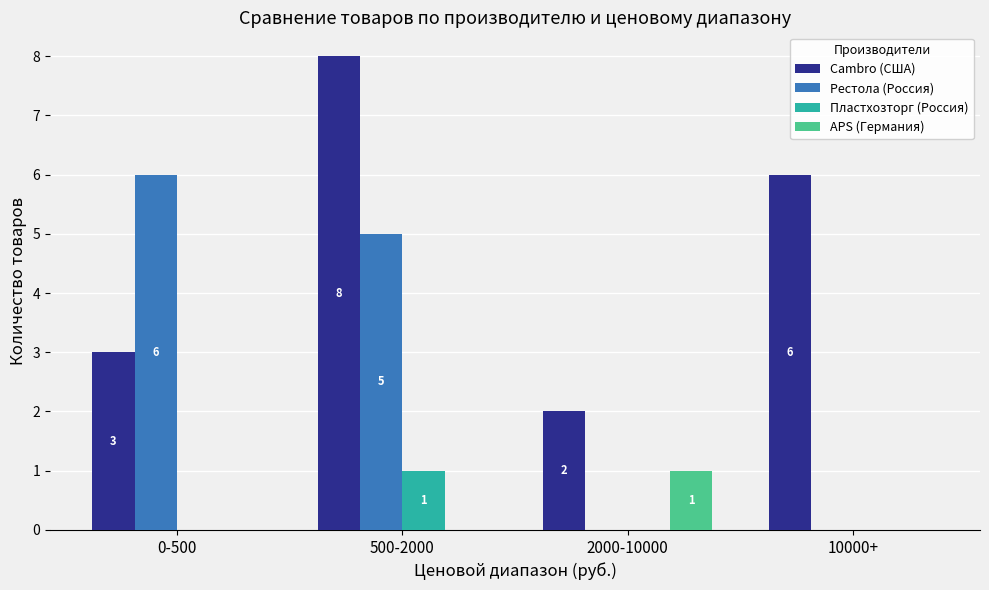

How many Пластхозторг (Россия) values are between 0 and 1?

4